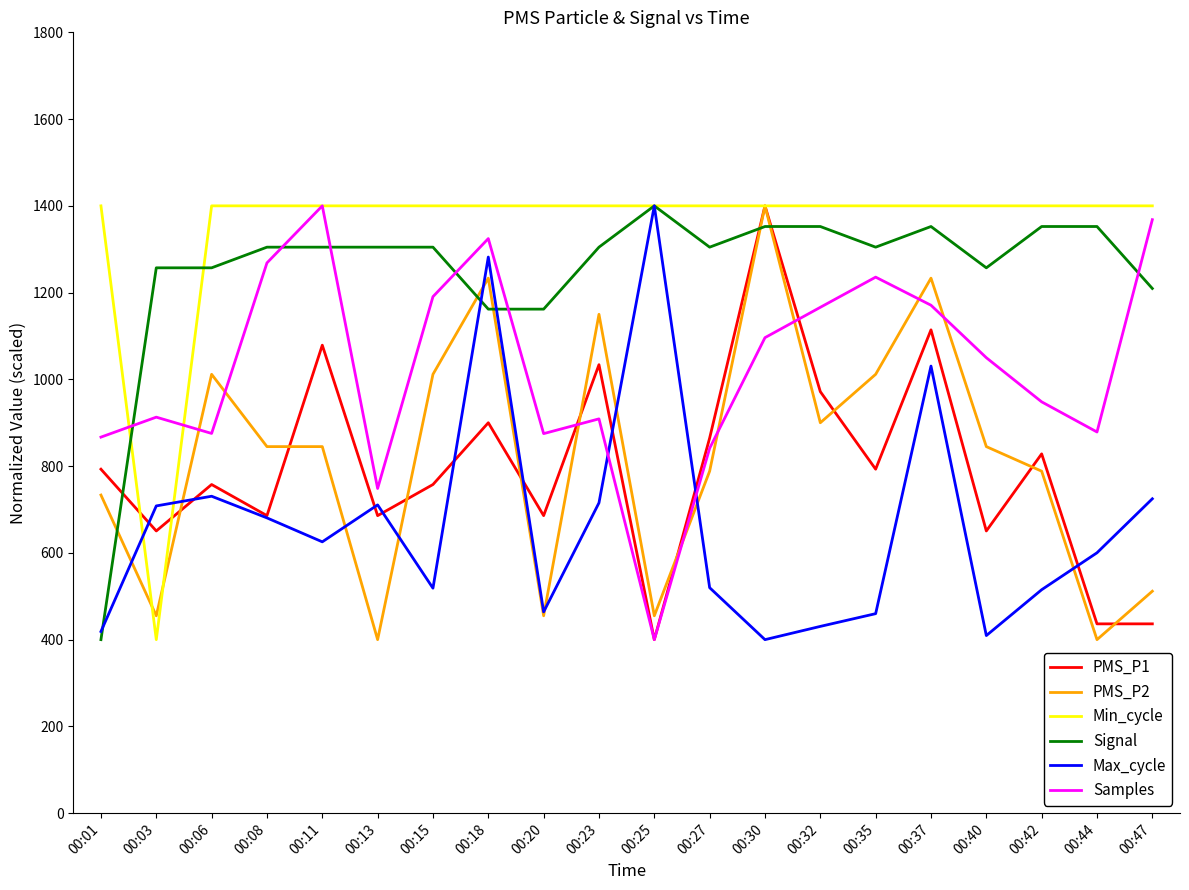

Where is PMS_P2 nearest to the value 900?

00:32